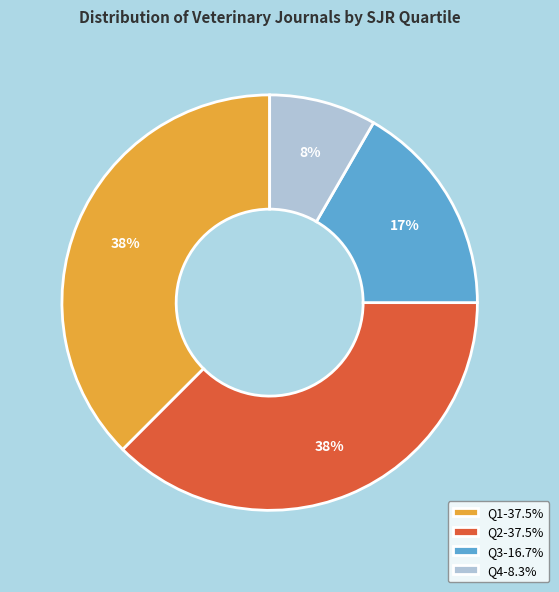

To the nearest percent, what is the average slice percentage?

25%